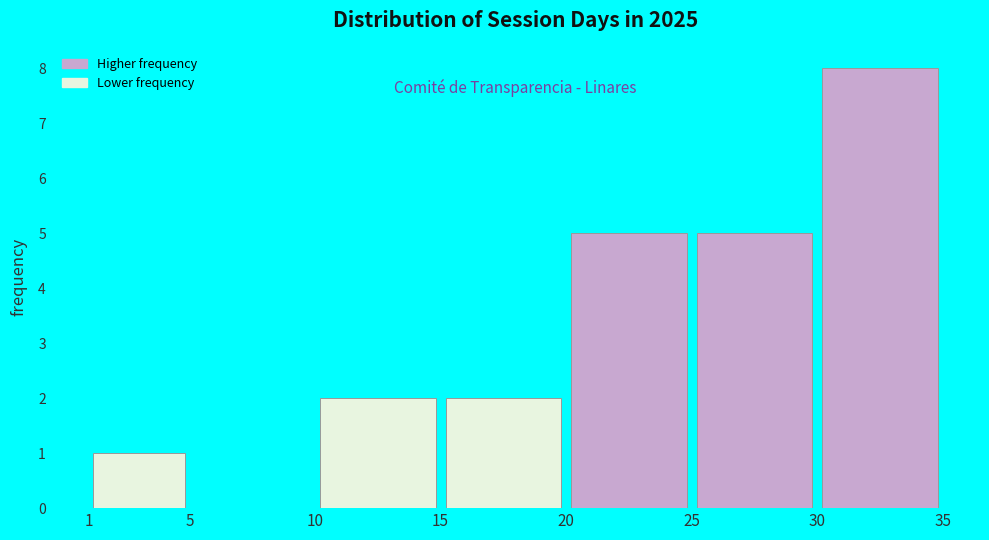

What is the height of the bar covering 30 to 35 on the x-axis? The values are not printed on the chart, so give them approximately, as read against the axis.

8